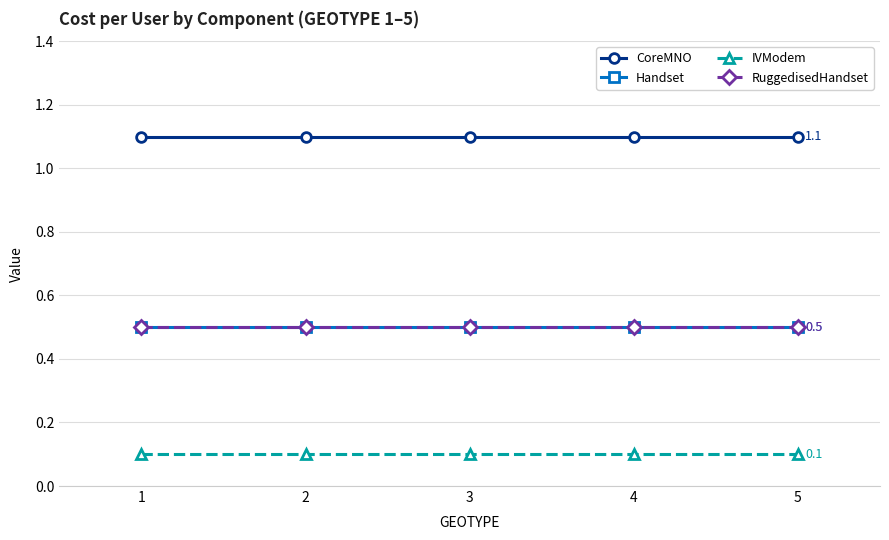

Between 2 and 1, which is larger?

2